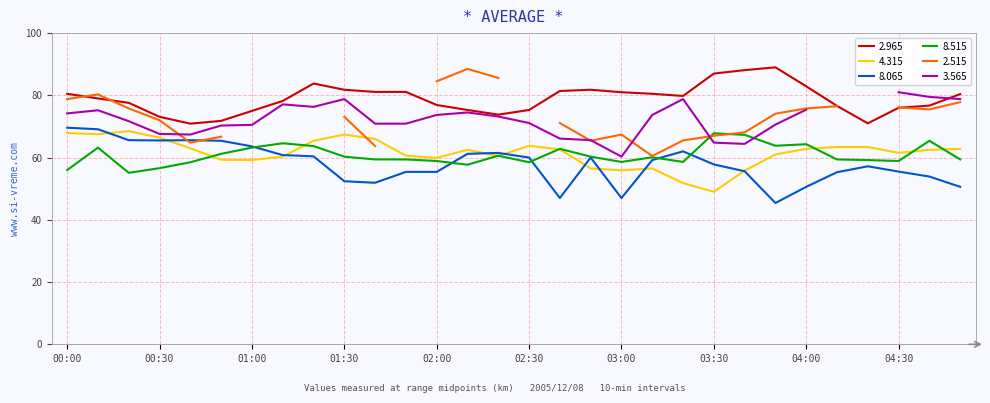

What is the average value of the 8.515 series?

60.8